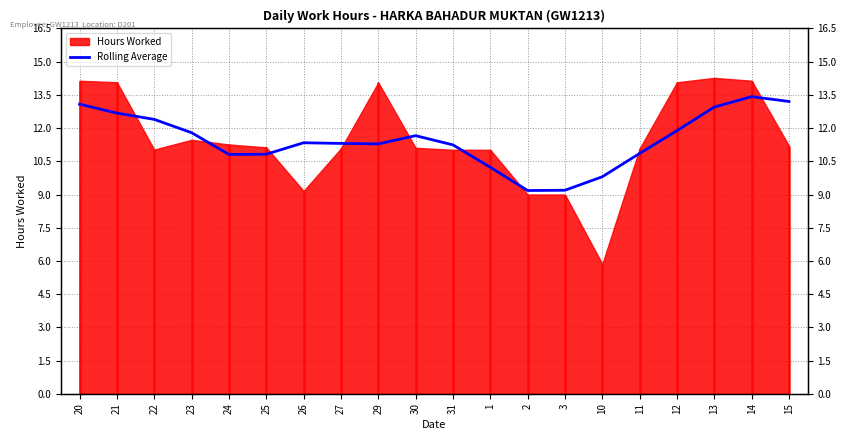

The chart shows a value of 3.8 at 29. True or false?

False